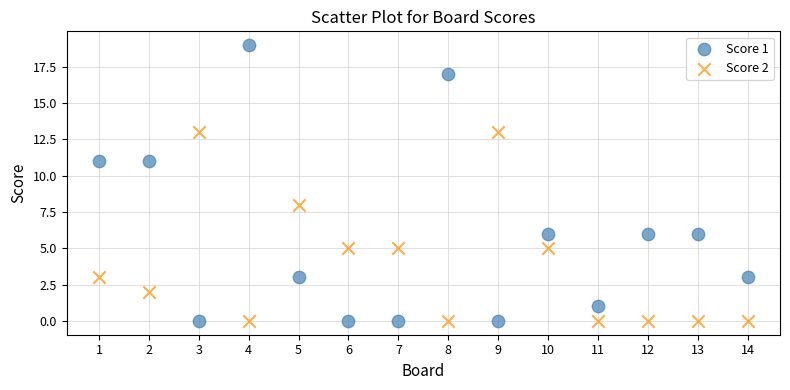

Which series contains the highest Y value?

Score 1